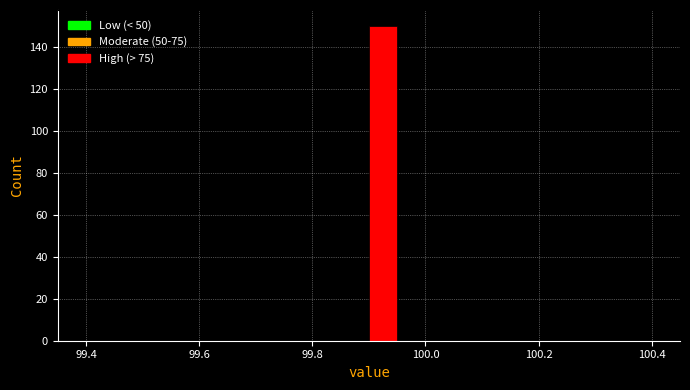

Around what value on the x-axis is the tallest bar? Give the approximate position of its centre, as read against the axis.

99.92